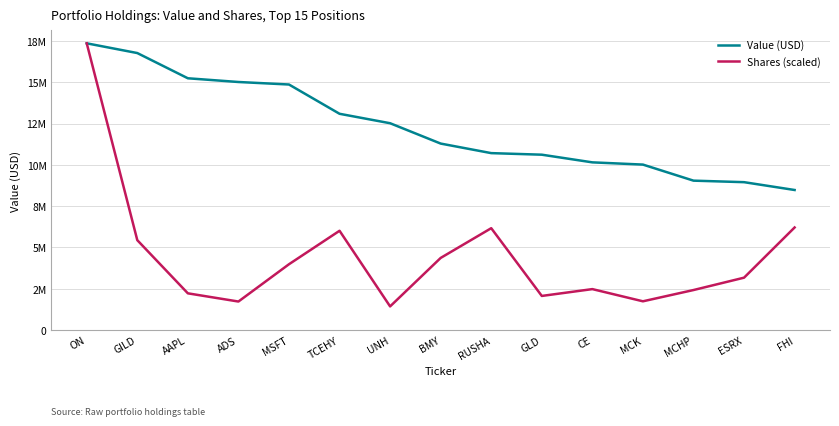

At how many categories does at least one series exceed 5865721?

15